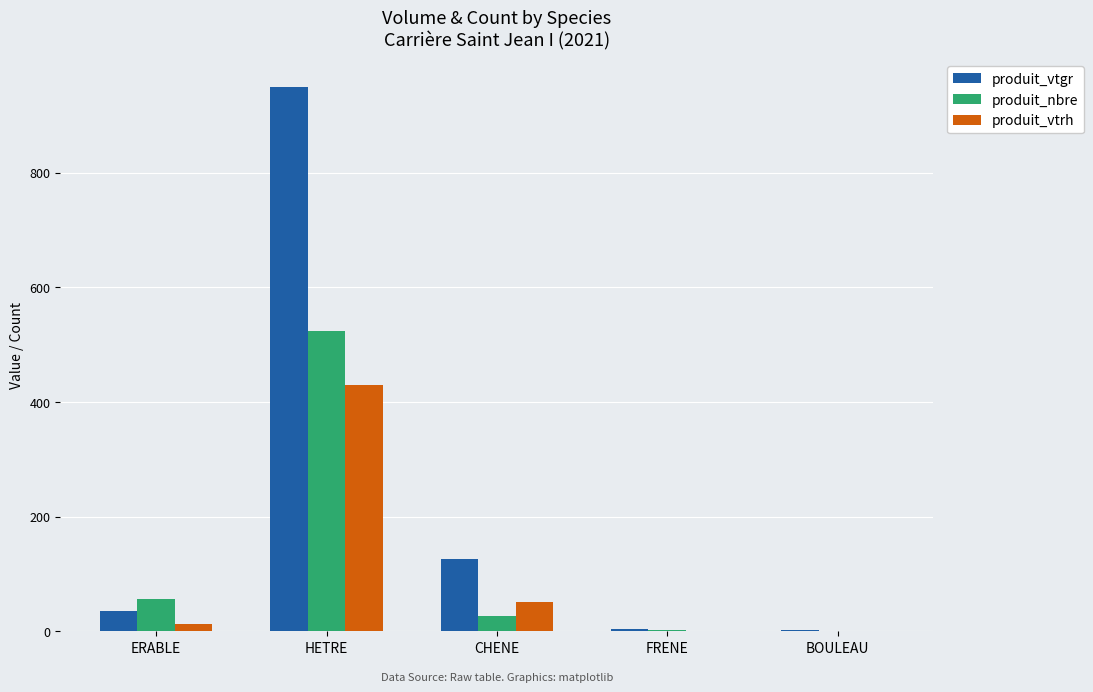

Is the value of produit_nbre at HETRE greater than the value of produit_vtgr at HETRE?

No